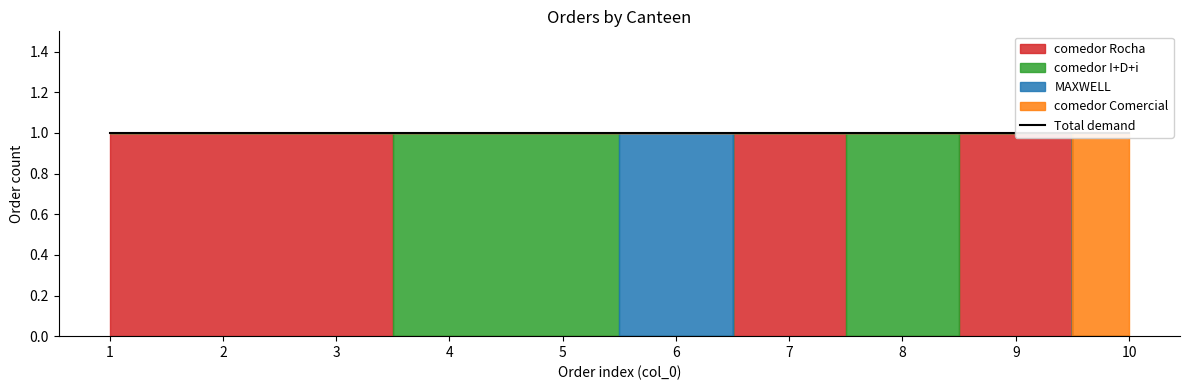

What is the value of the comedor Rocha point at the 7th from the left?

1